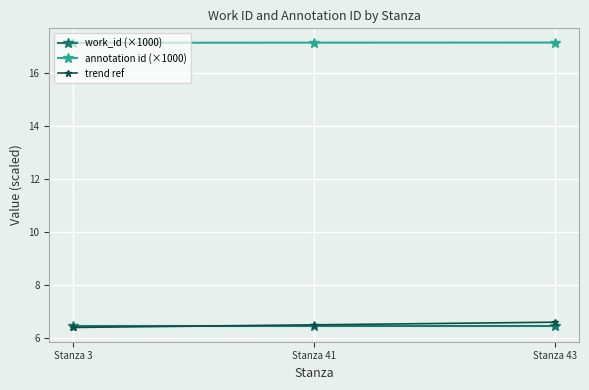

What is the value of the annotation id (×1000) point at the 2nd from the left?

17.2